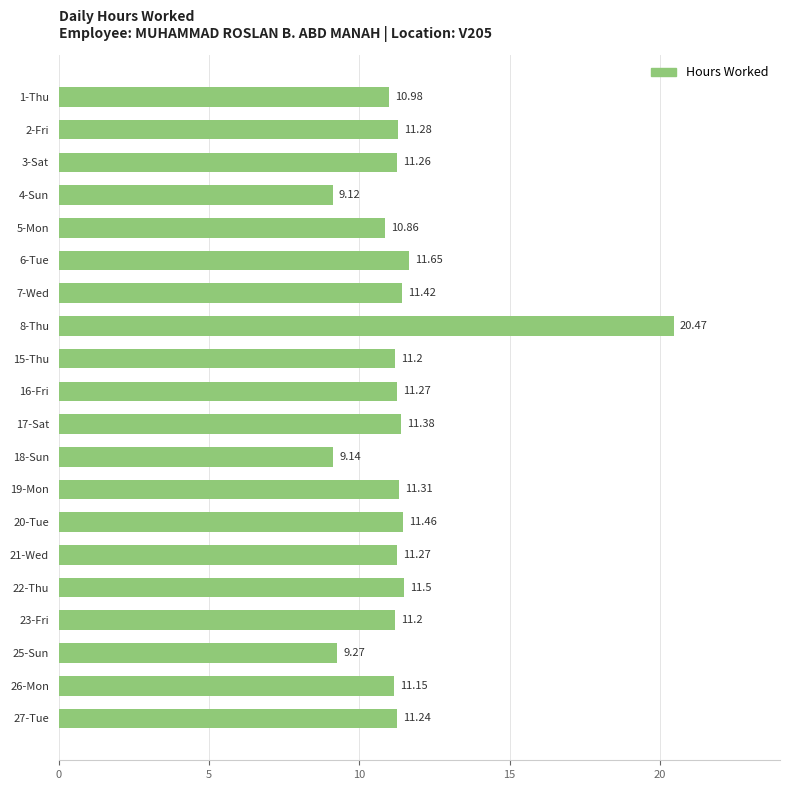

At which category does the chart reach its peak across all series?

8-Thu